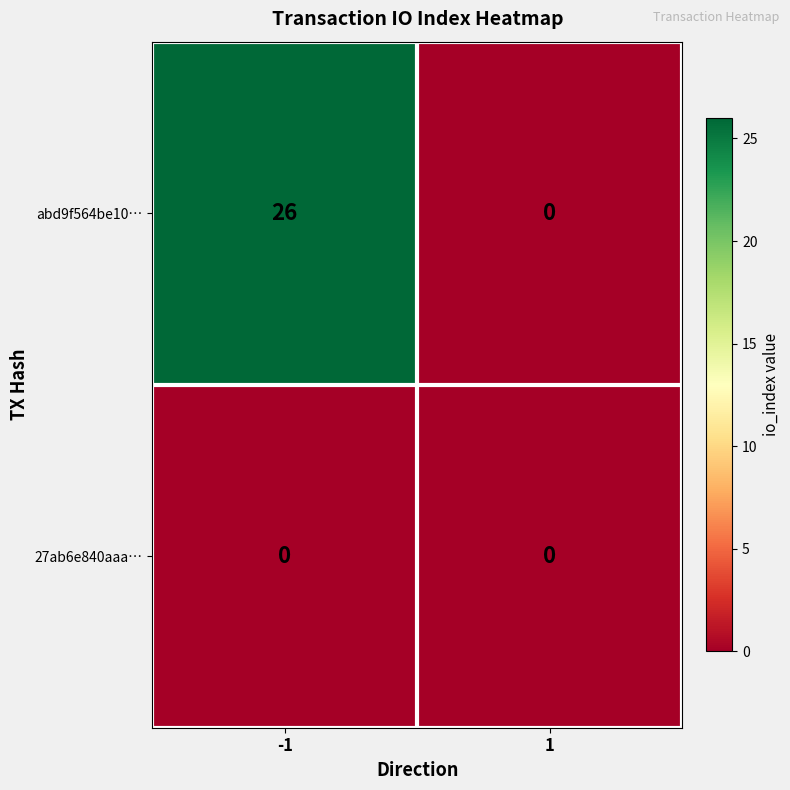

Between -1 and 1, which series saw the biggest shift?

abd9f564be10…